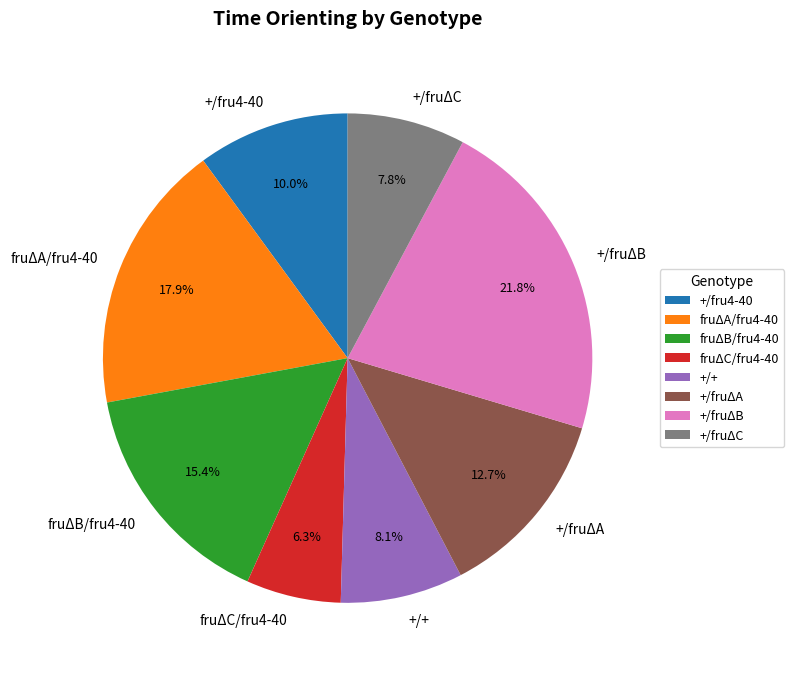

Does any single category account for the majority?

No